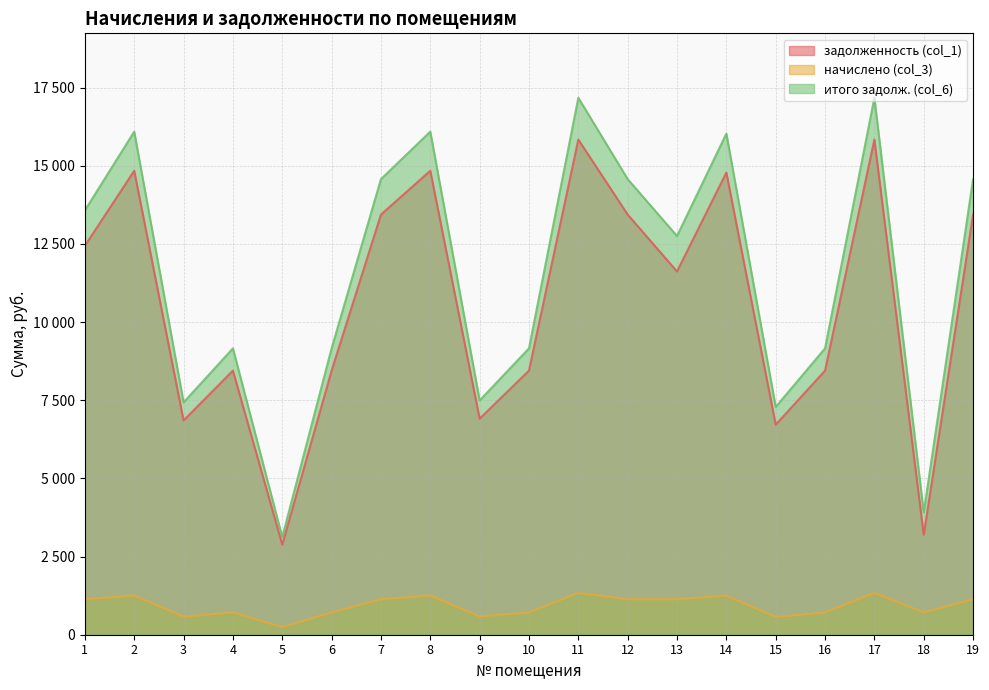

True or false: задолженность (col_1) and начислено (col_3) cross at least once.

False